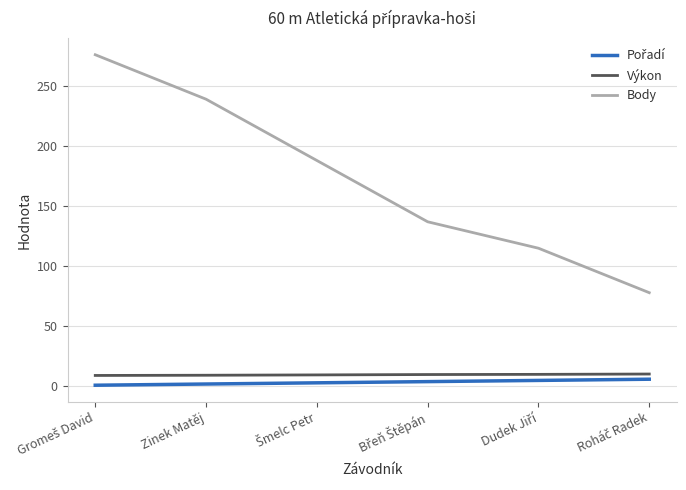

What is the highest value of the Body series?

276.0